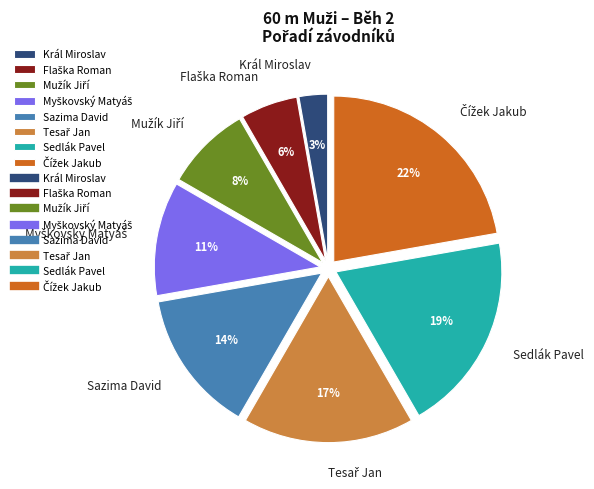

The Sazima David slice represents 14% of the pie. True or false?

True